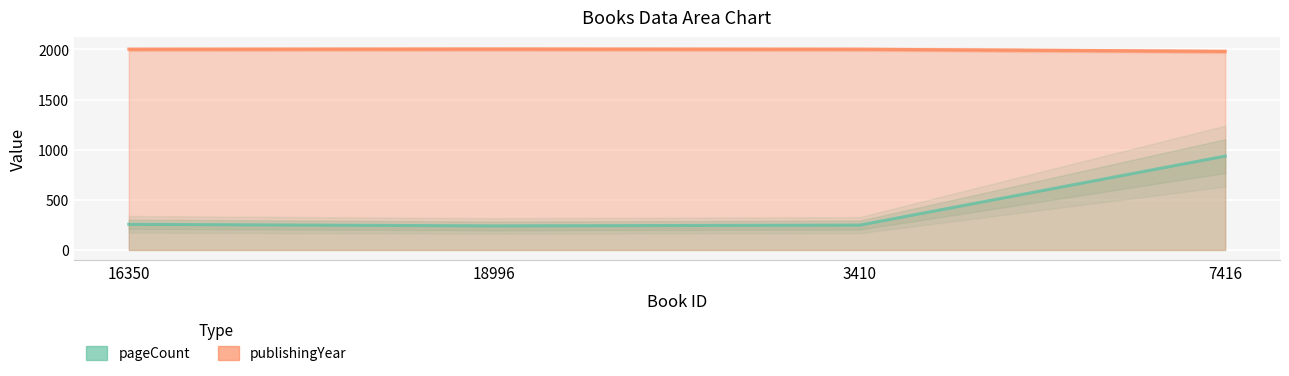

Where is publishingYear nearest to the value 1992?

16350